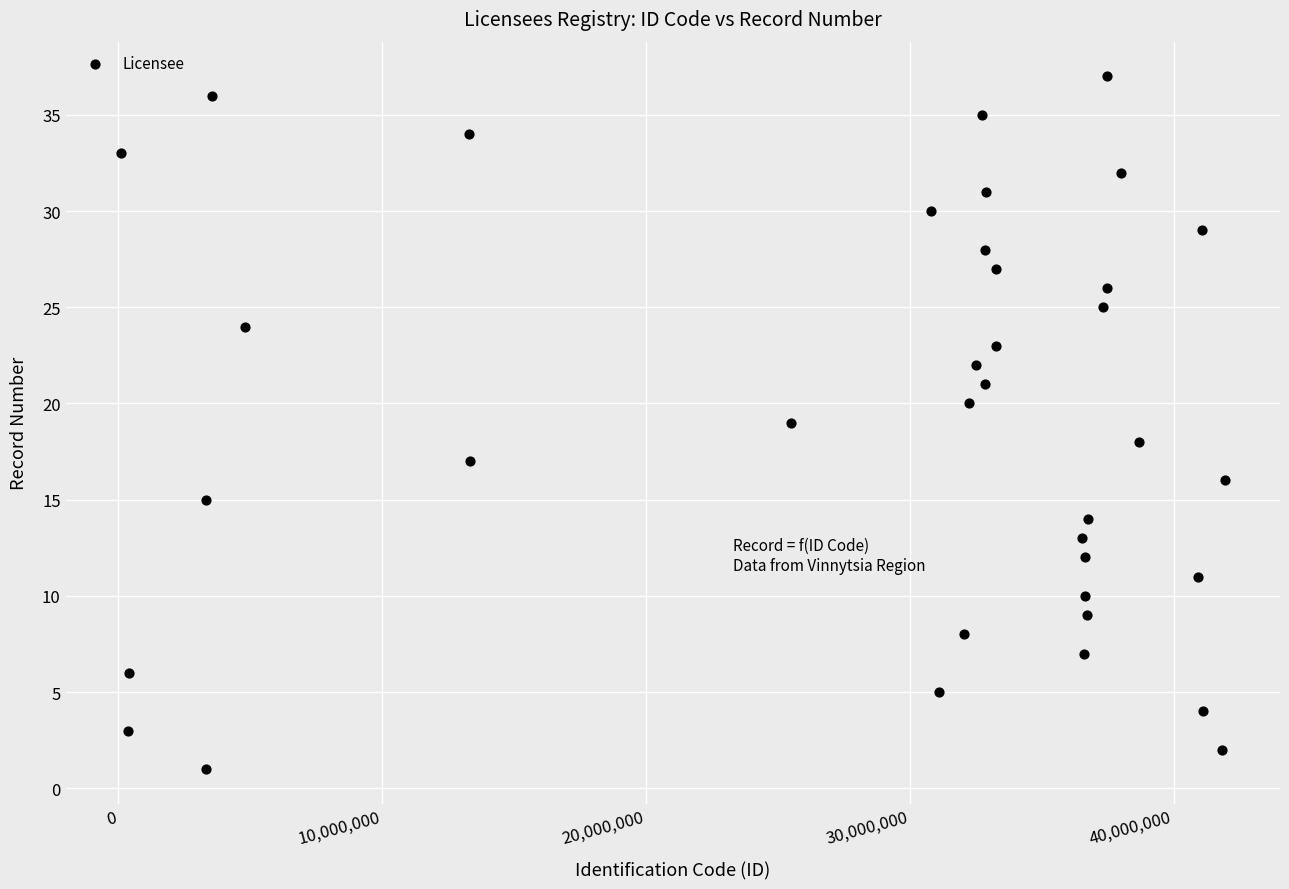

What is the range of Y values (max minus min)?

36